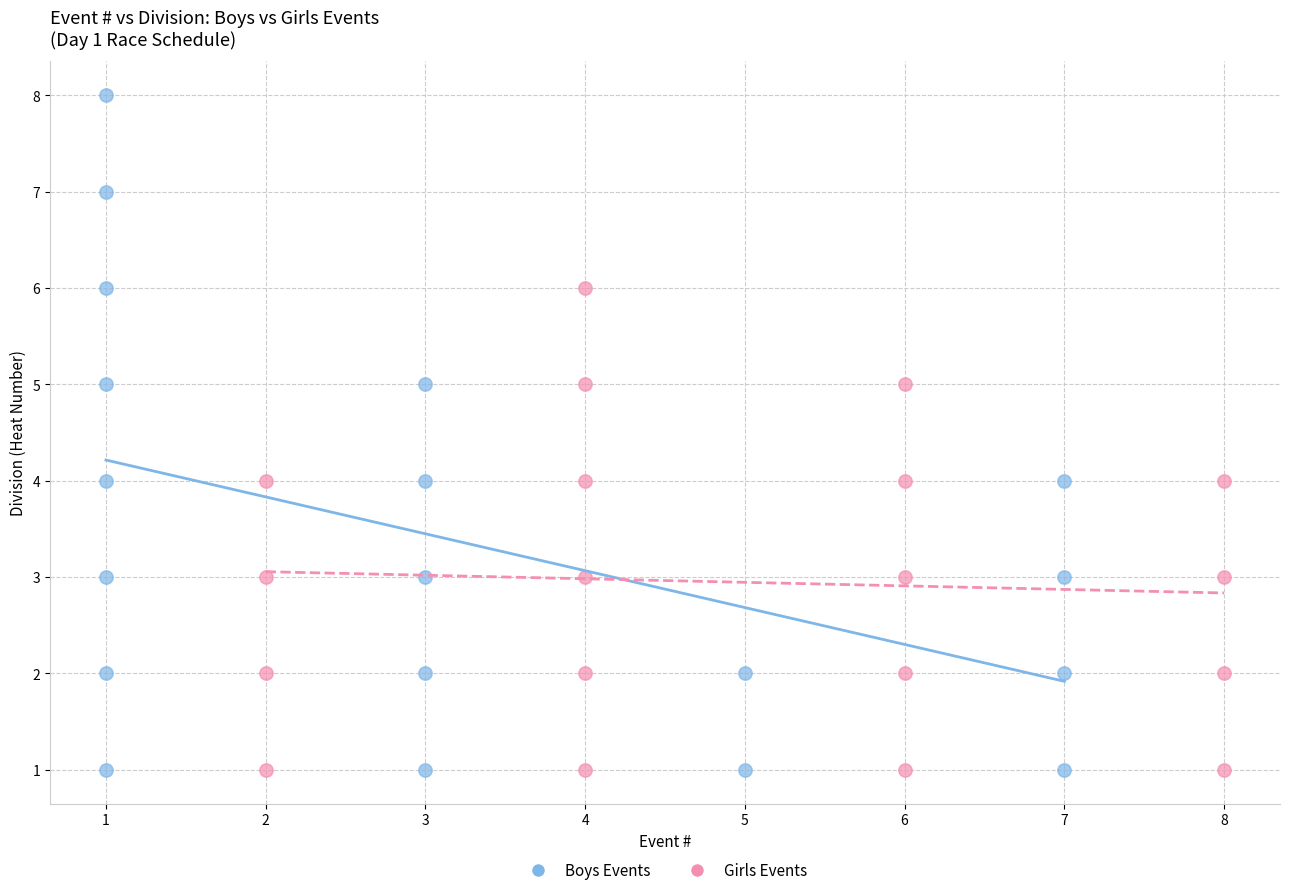

What are all the series names shown in the legend?

Boys Events, Girls Events